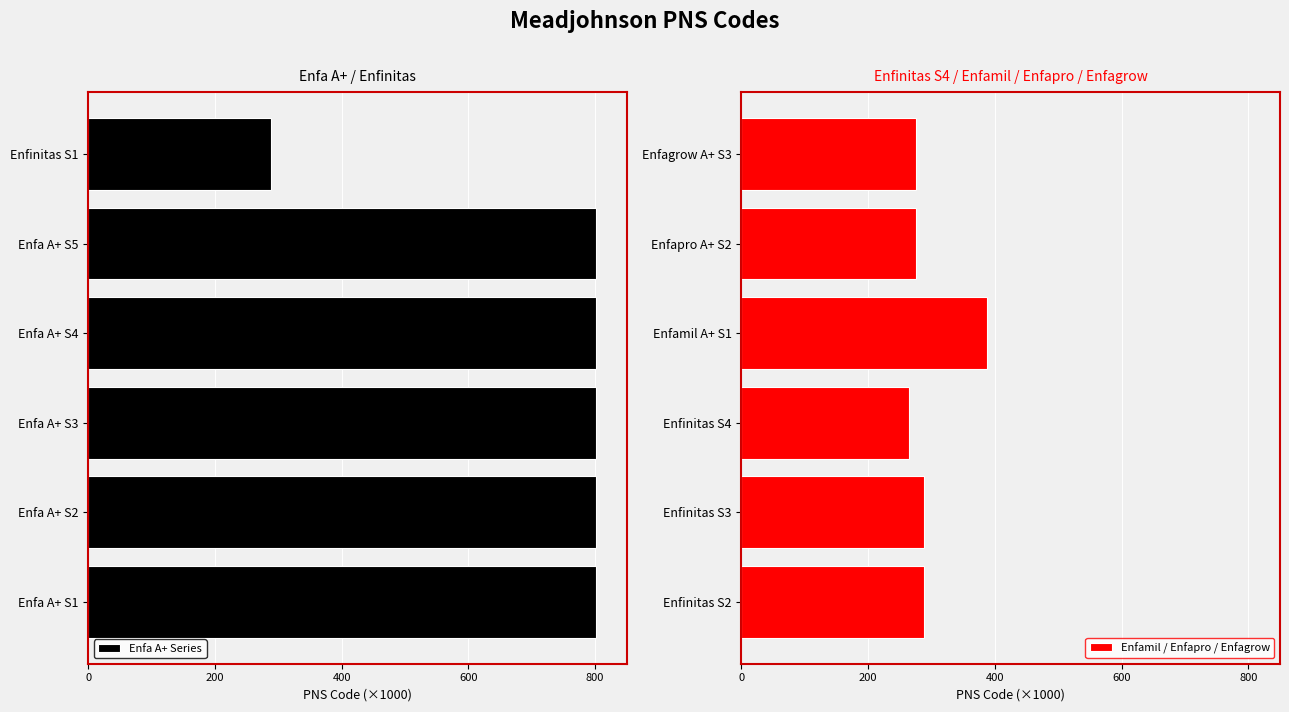

How many values in the Enfamil / Enfapro / Enfagrow series are below 287?

3